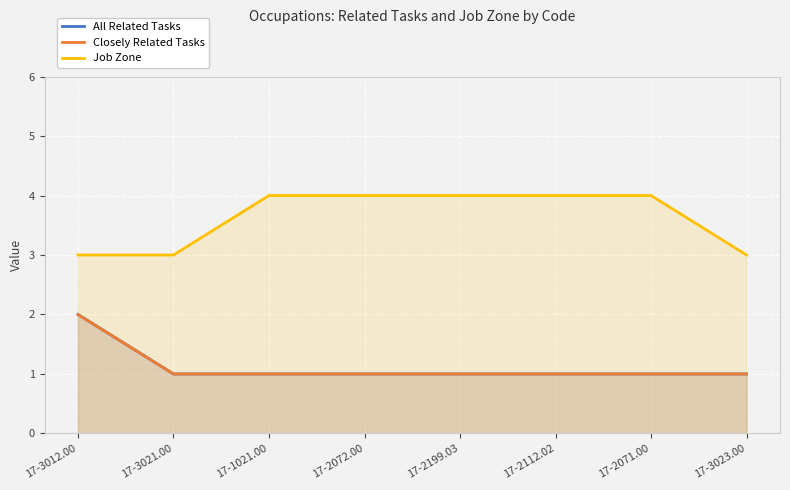

What are all the series names shown in the legend?

All Related Tasks, Closely Related Tasks, Job Zone